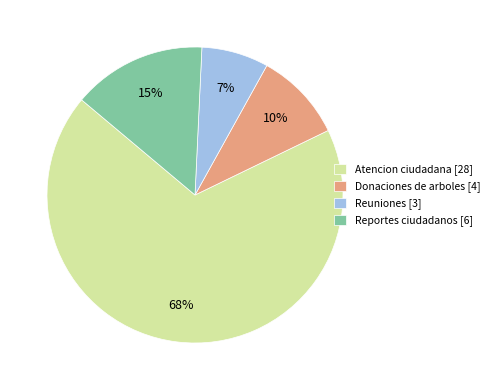

True or false: Reuniones accounts for 1% of the total.

False